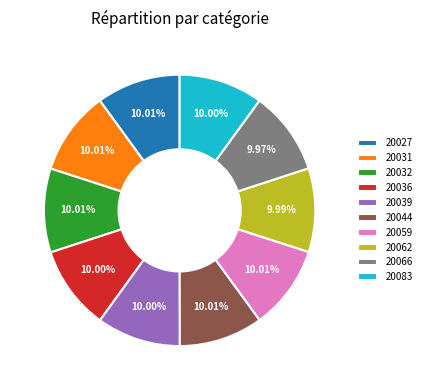

Does any single category account for the majority?

No